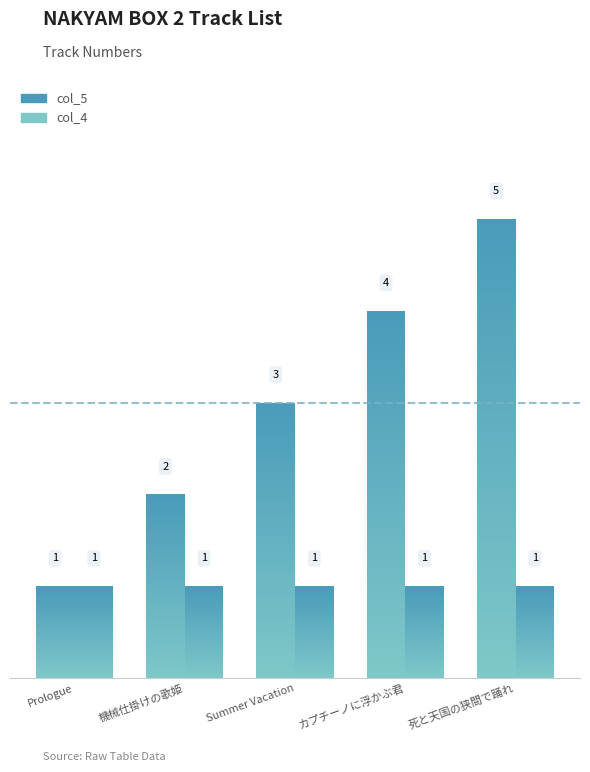

How many bars are there in total?

10